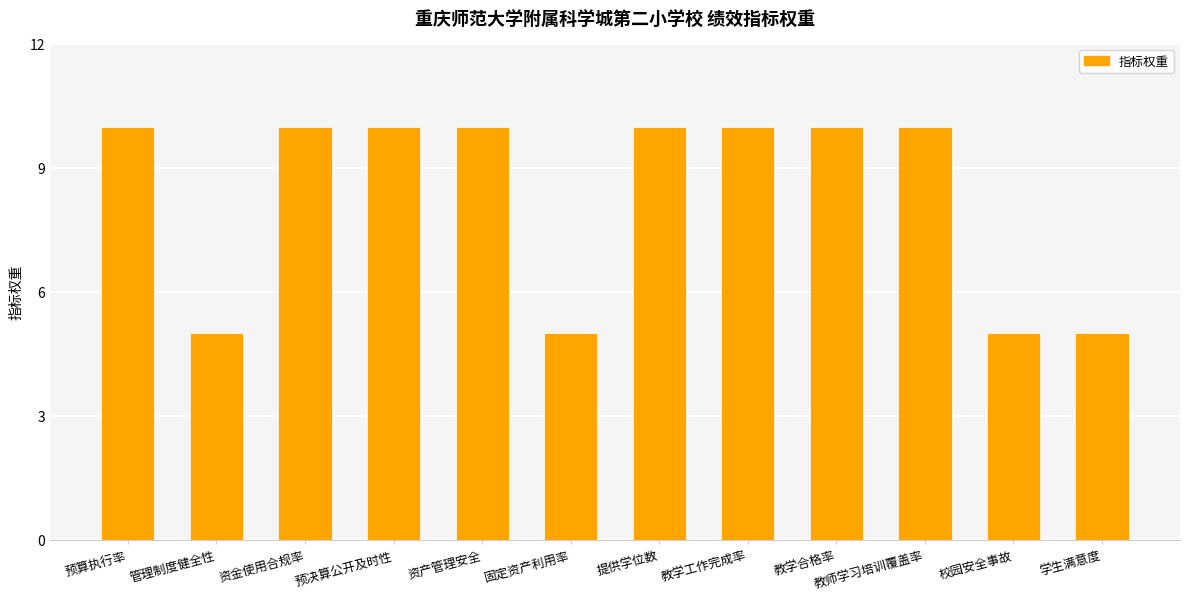

What is the maximum value shown in the chart?

10